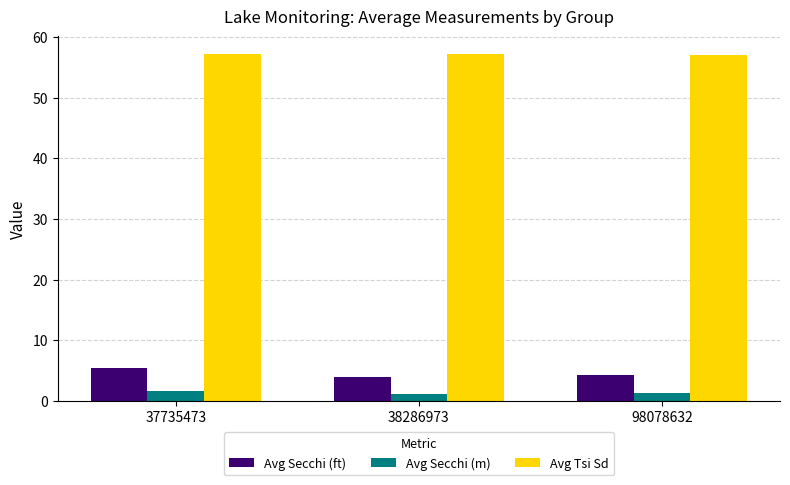

What is the spread (max minus min) of values at 37735473?

55.5